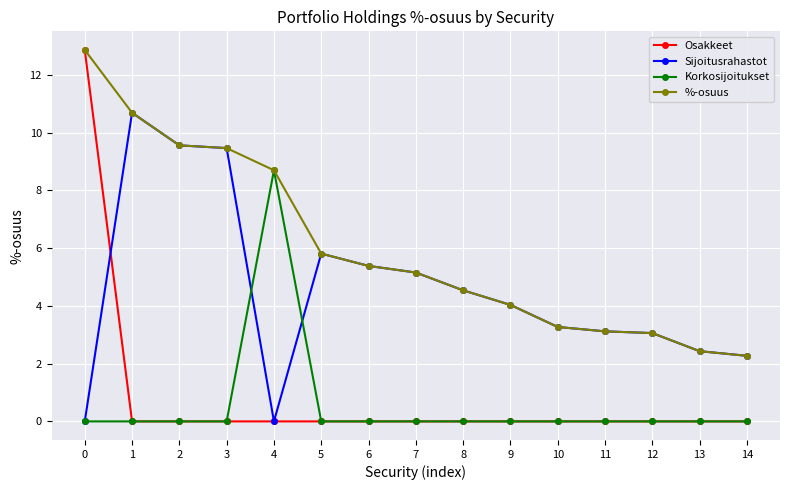

What is the value of the %-osuus point at the 5th from the left?

8.7